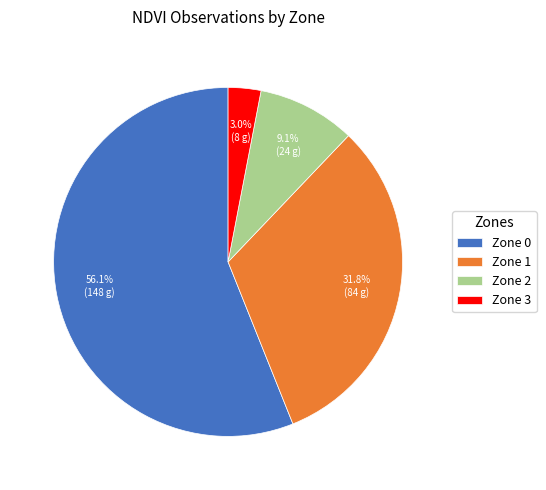

What is the majority slice?

Zone 0